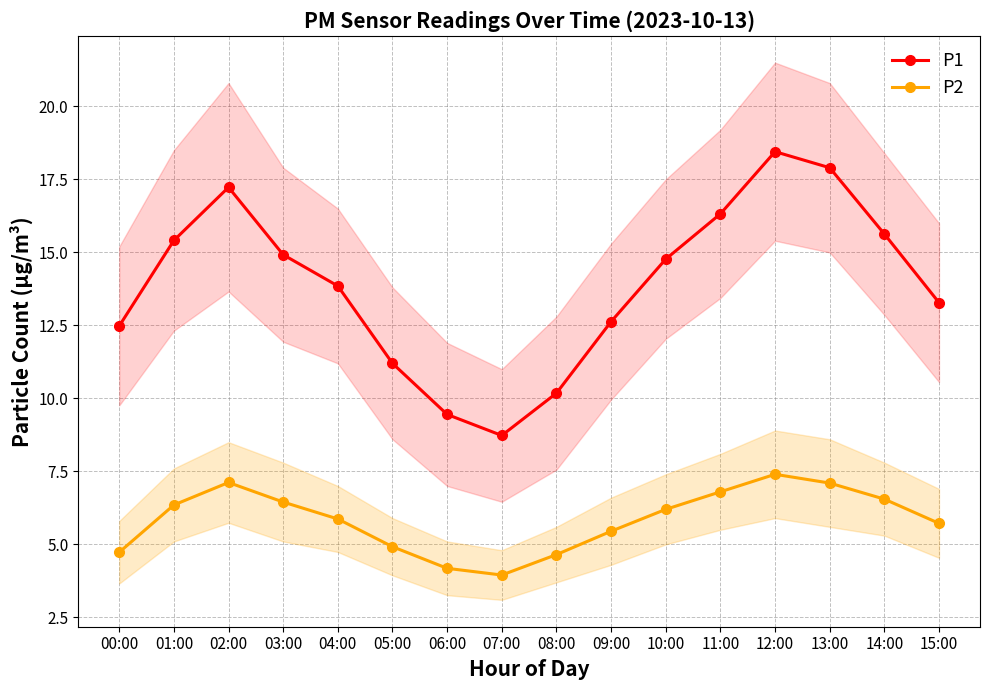

Which series has the largest total across all categories?

P1